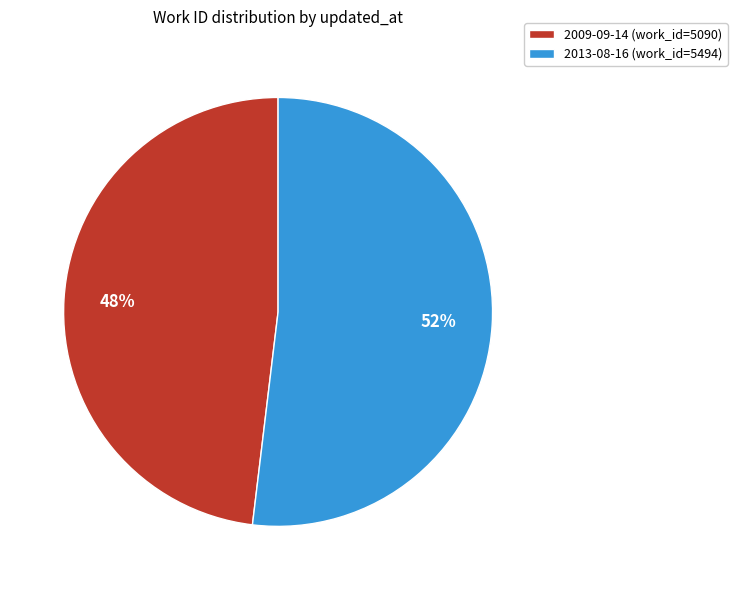

What percentage is the 2009-09-14 slice, to the nearest percent?

48%